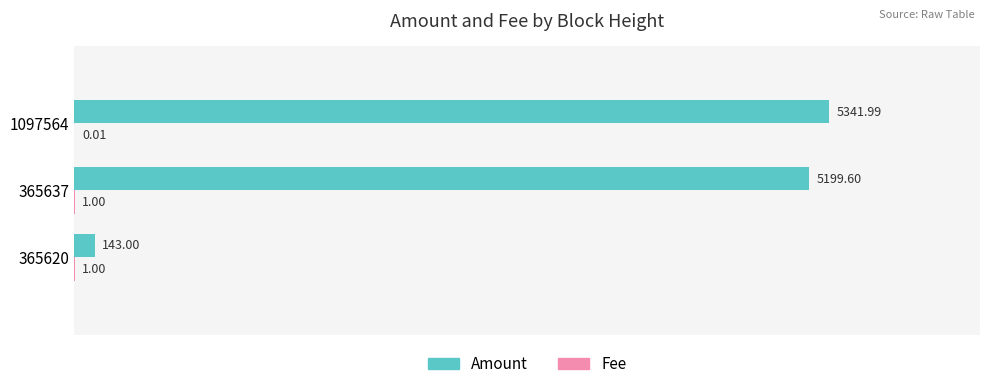

What is the total value across all series at 365637?

5200.6